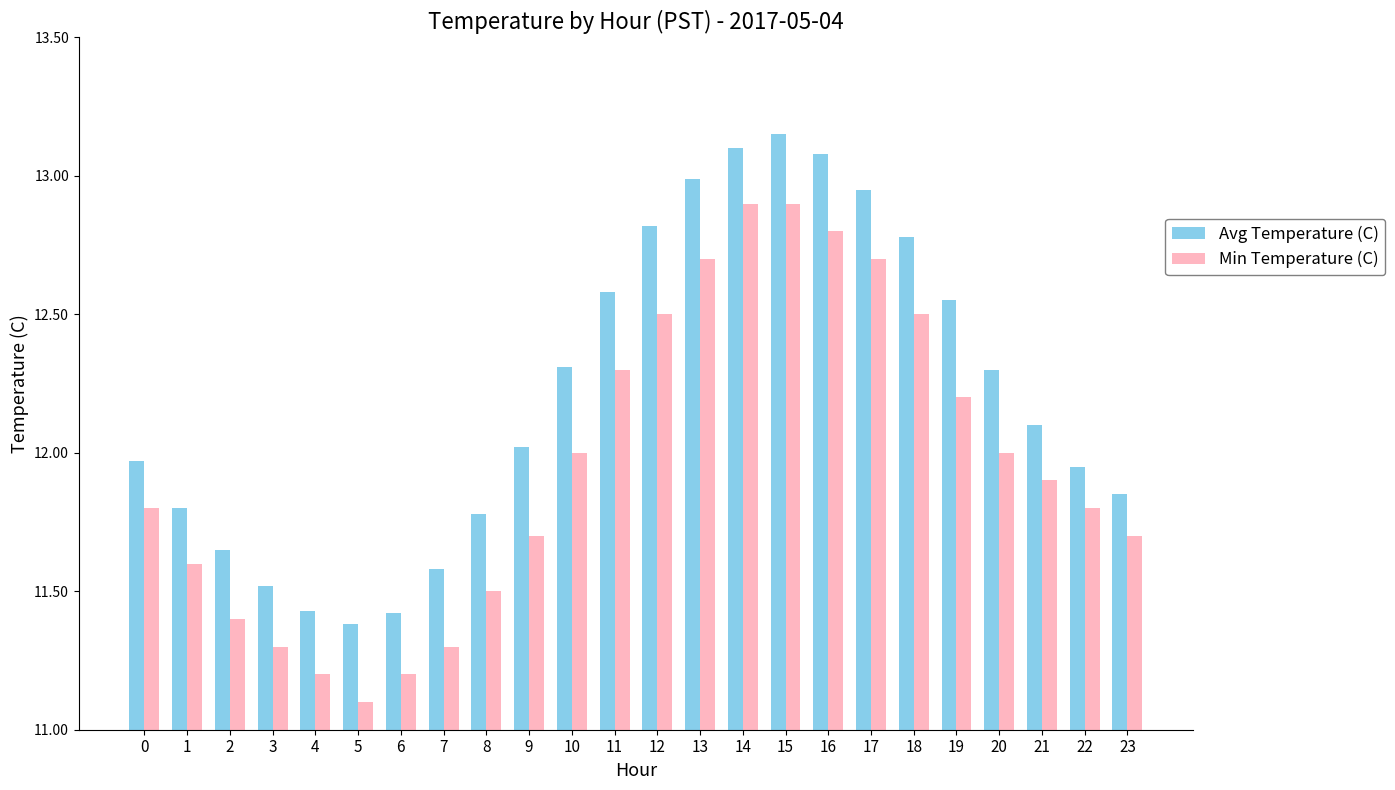

How many categories are shown in the chart?

24